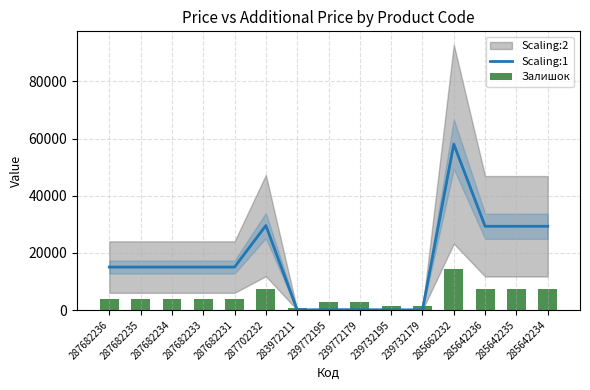

Is it true that Scaling:1 equals 9806.2 at 287682231?

False